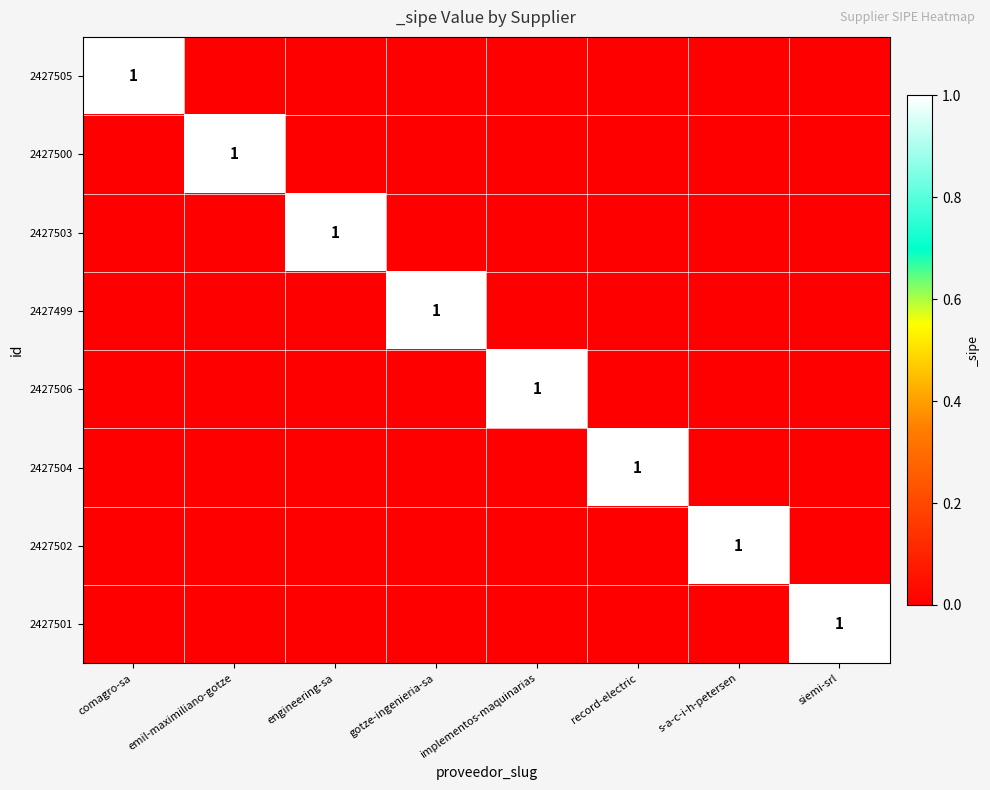

At which label does 2427499 reach its minimum?

comagro-sa